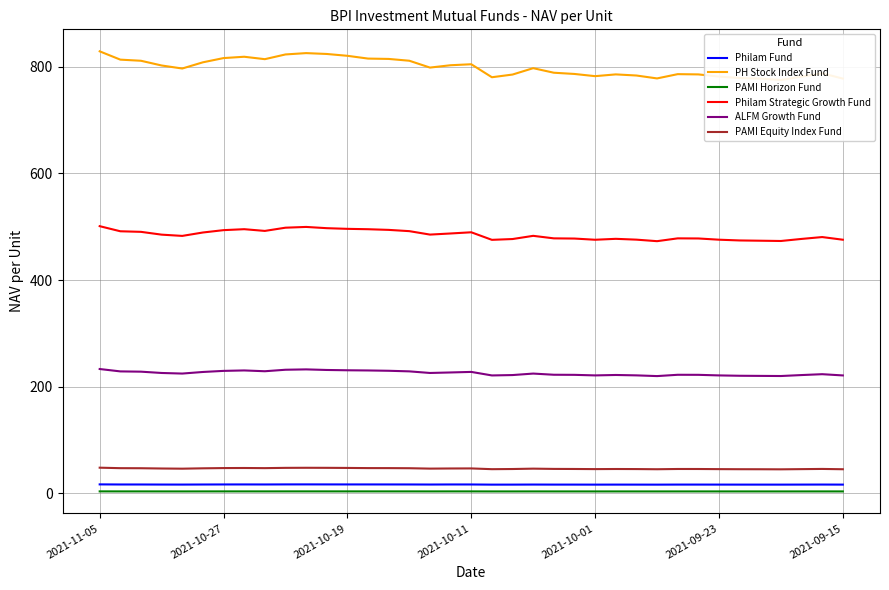

What is the maximum value for PH Stock Index Fund?

829.0